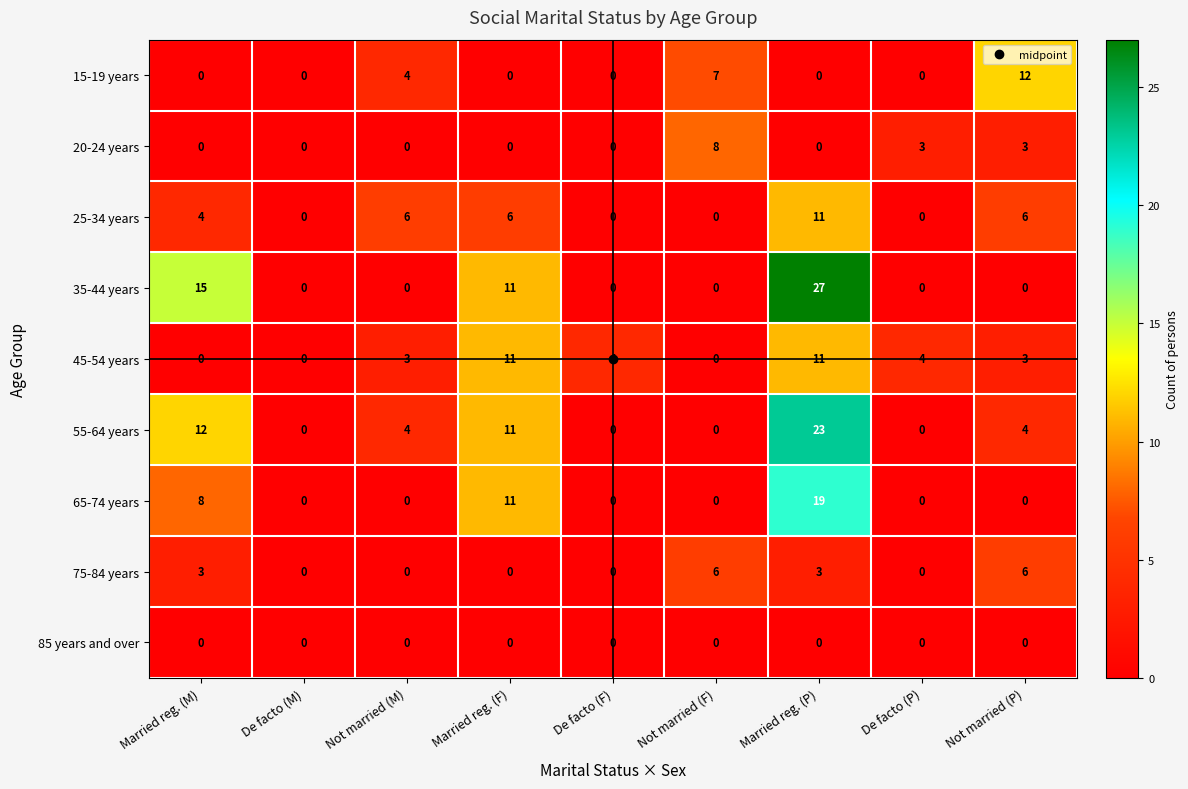

What is the average value of the 15-19 years series?

3